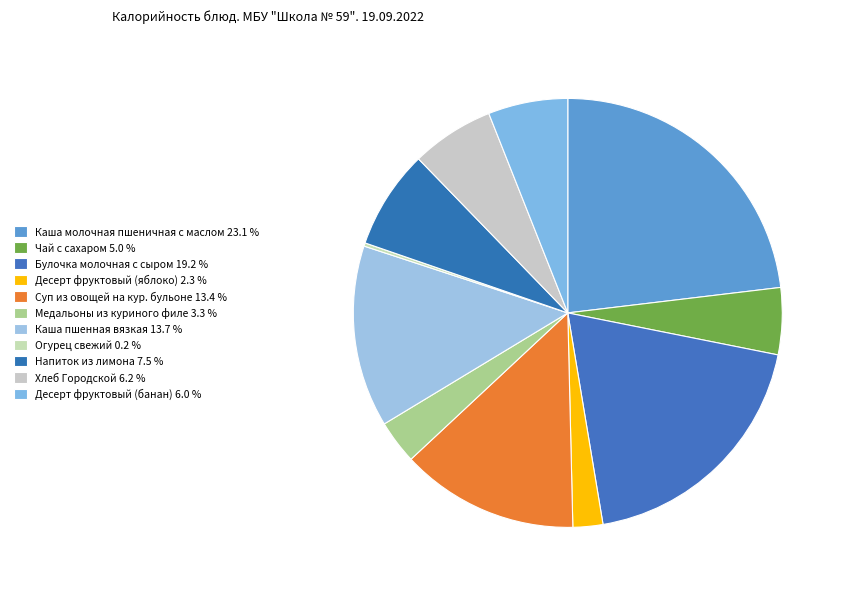

To the nearest percent, what is the combined percentage of Огурец свежий and Чай с сахаром?

5%